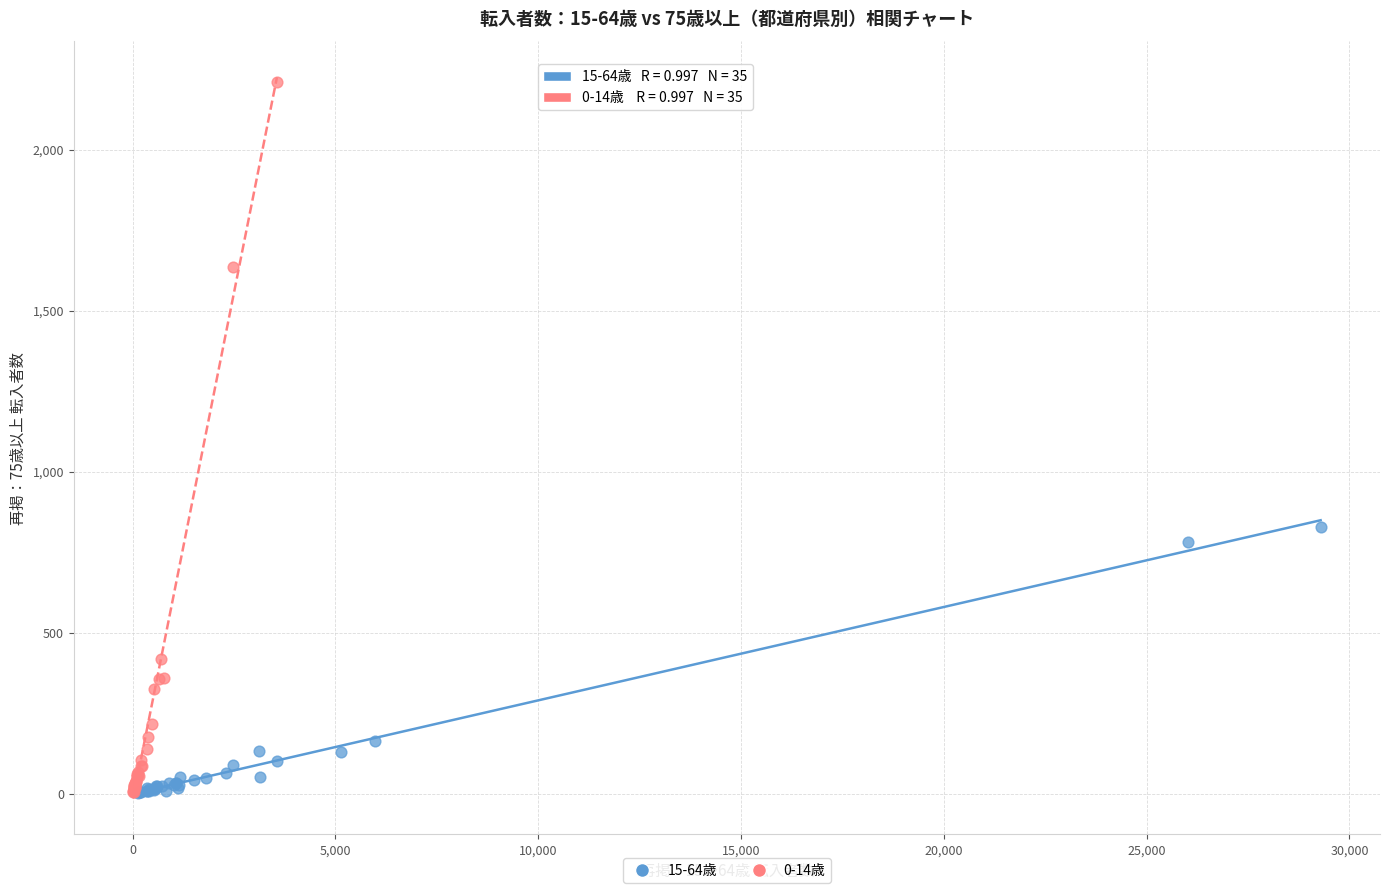

Which series has the widest spread of Y values?

0-14歳